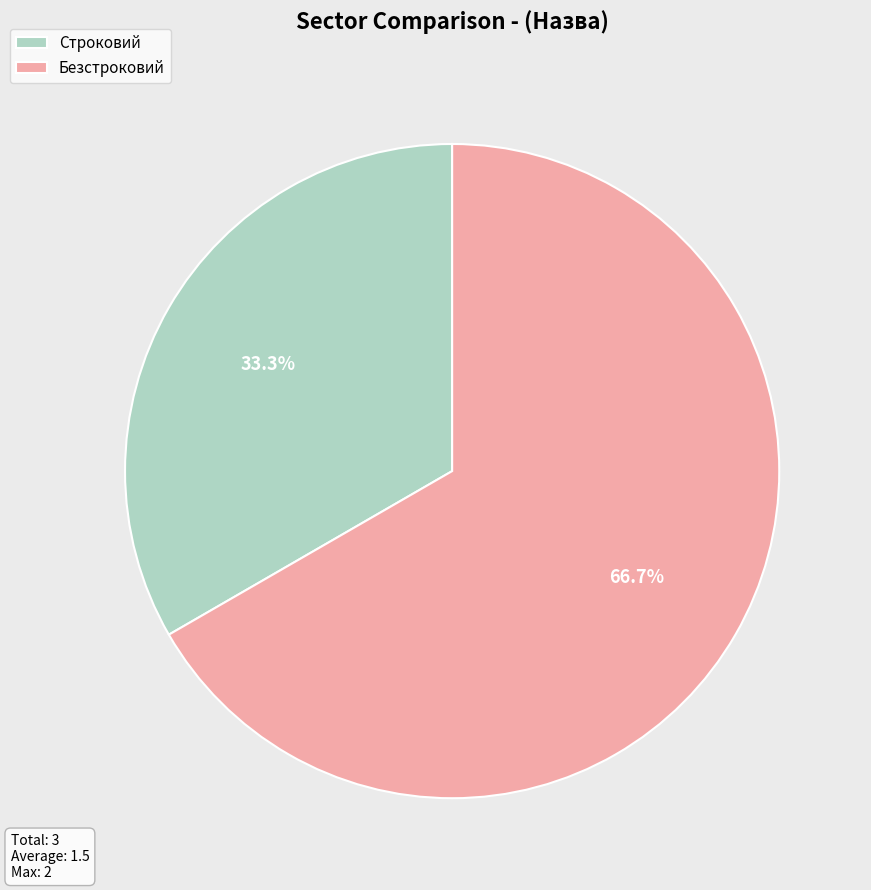

The Строковий slice represents 26% of the pie. True or false?

False